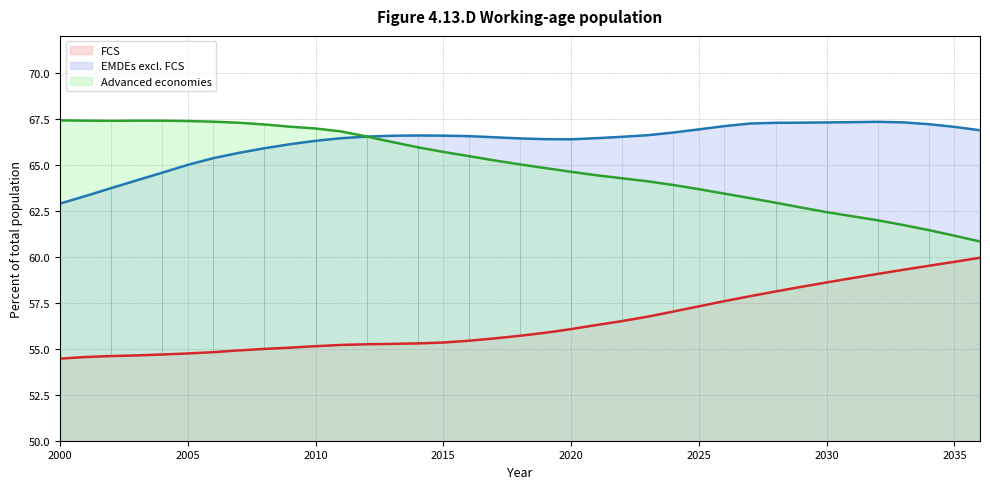

What are all the series names shown in the legend?

FCS, EMDEs excl. FCS, Advanced economies